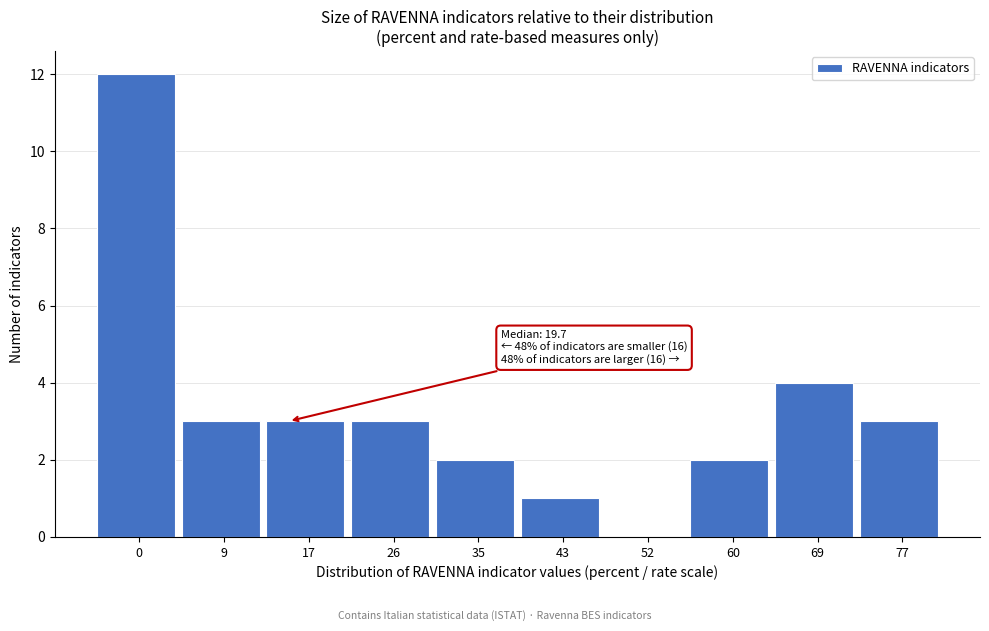

Reading right to left, transcribe all the data shown in this chart.

77=3	69=4	60=2	52=0	43=1	35=2	26=3	17=3	9=3	0=12